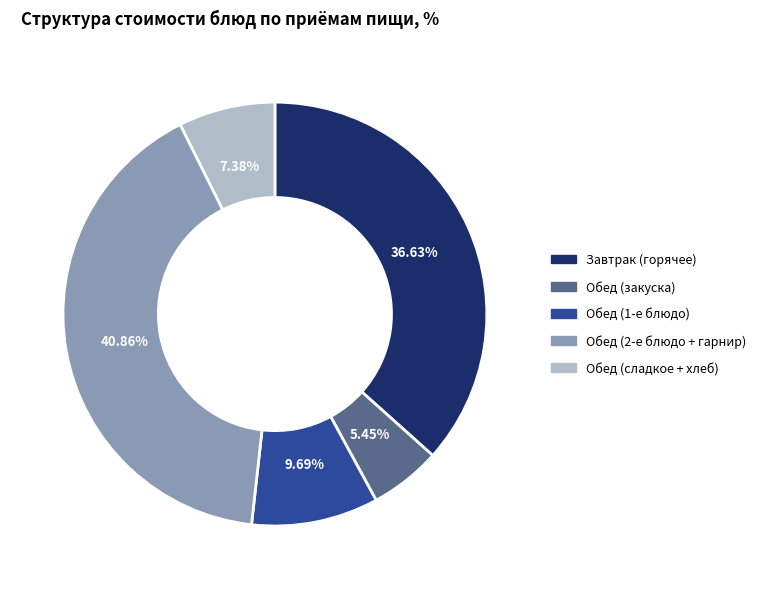

Which category has the biggest portion of the pie?

Обед (2-е блюдо + гарнир)